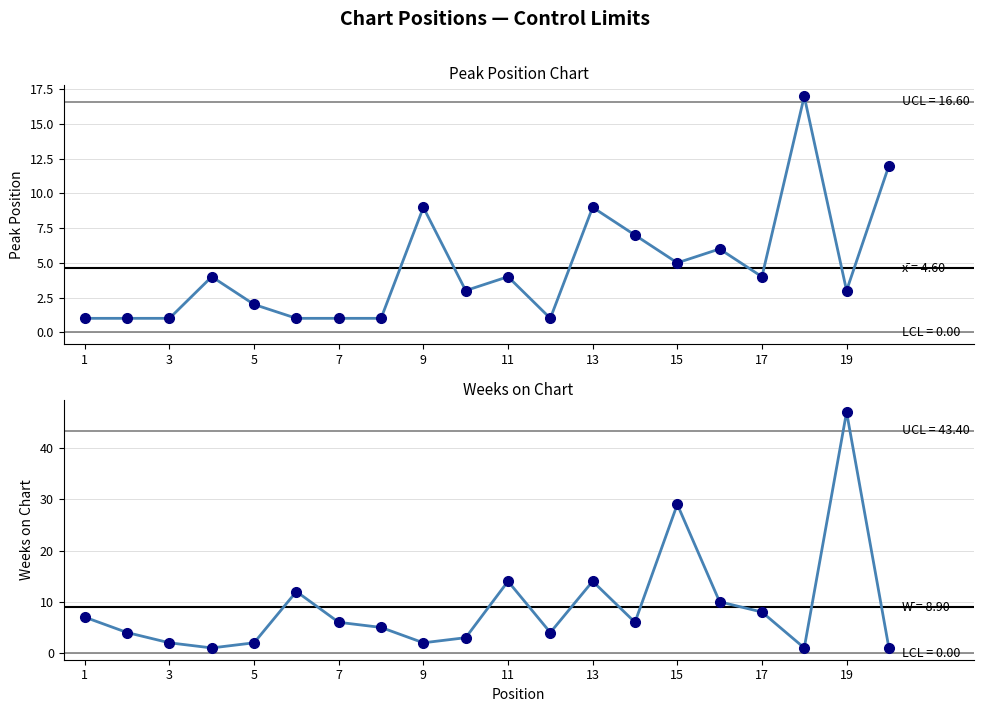

Which series ends up on top after the final intersection of Weeks on Chart and Peak Position?

Peak Position